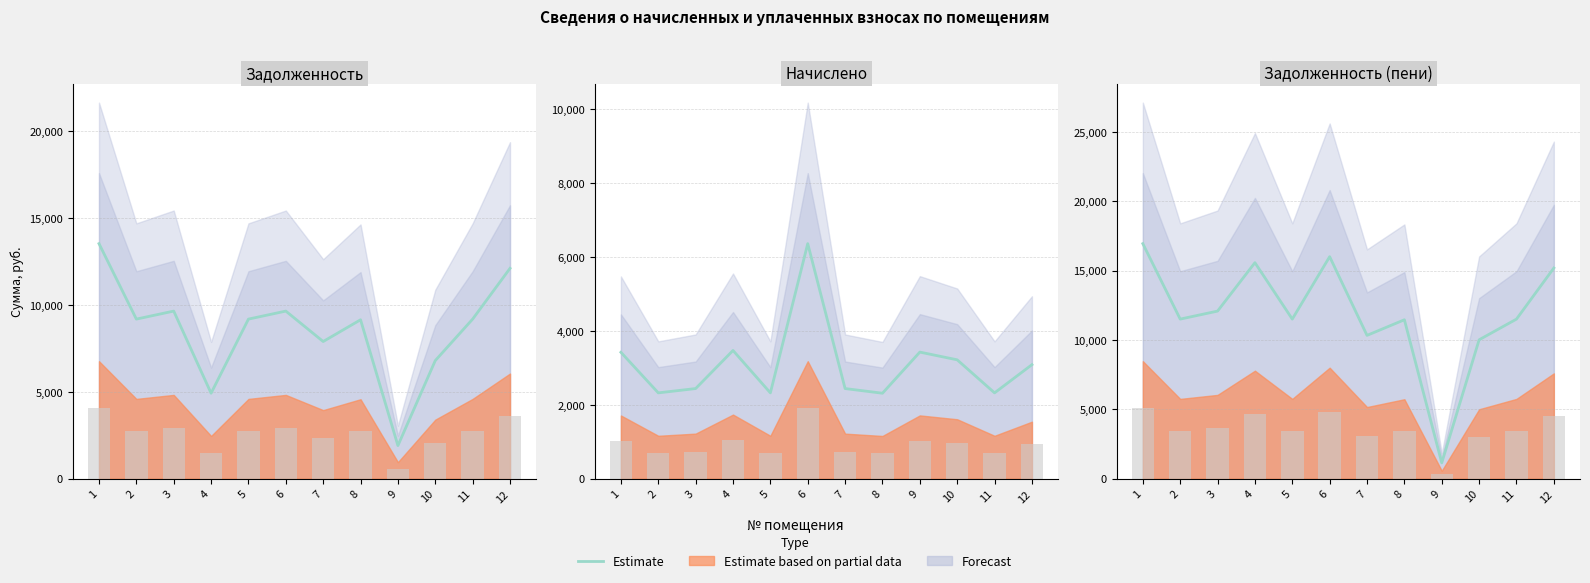

What is the minimum value shown in the chart?

1142.1